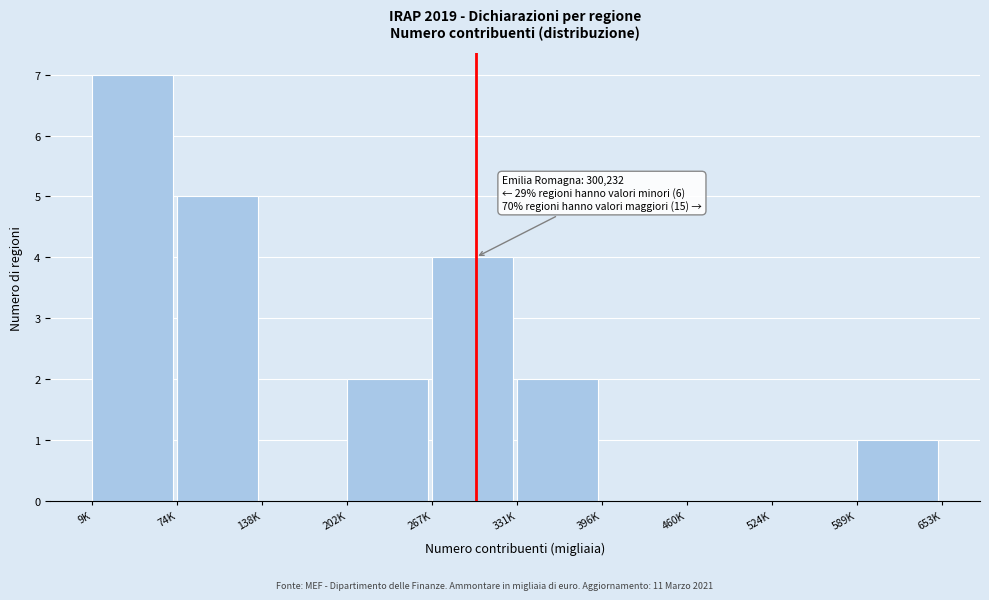

Reading left to right, transcribe all the data shown in this chart.

9K=7	74K=5	138K=0	202K=2	267K=4	331K=2	396K=0	460K=0	524K=0	589K=1